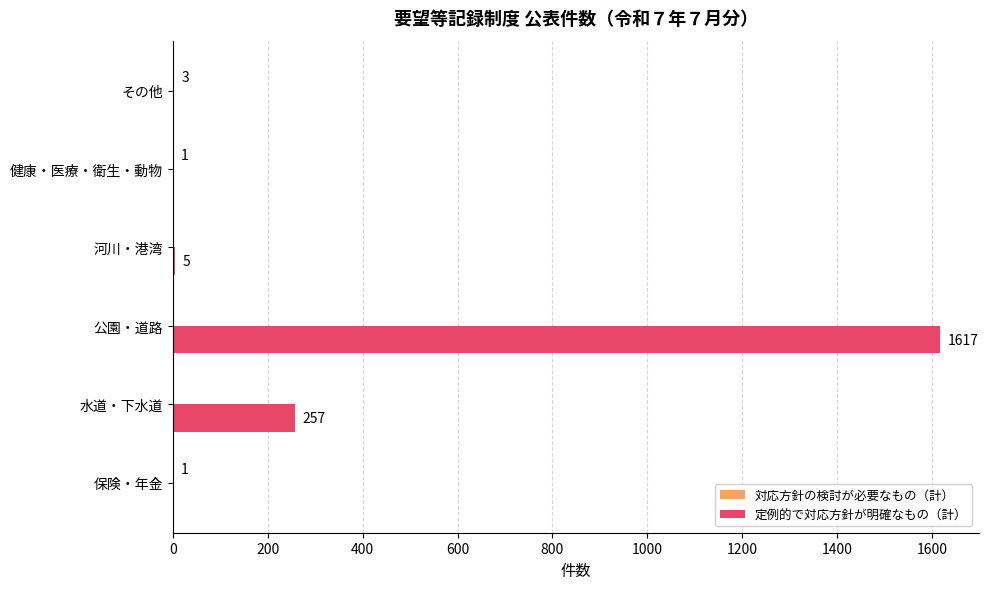

Between 保険・年金 and 水道・下水道, which series saw the biggest shift?

定例的で対応方針が明確なもの（計）